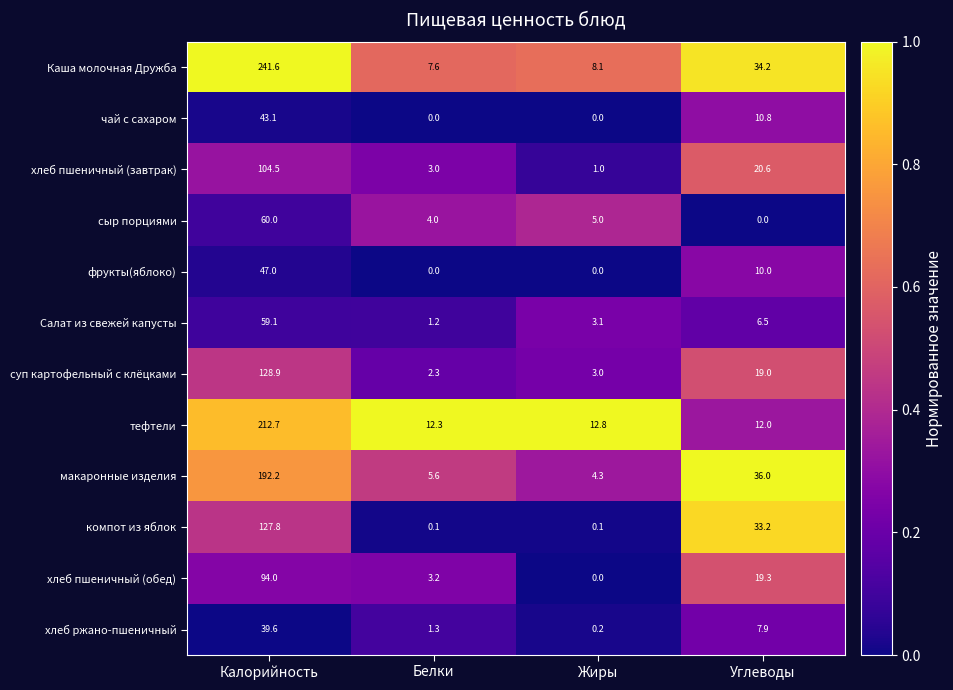

At which category does the chart reach its peak across all series?

Калорийность